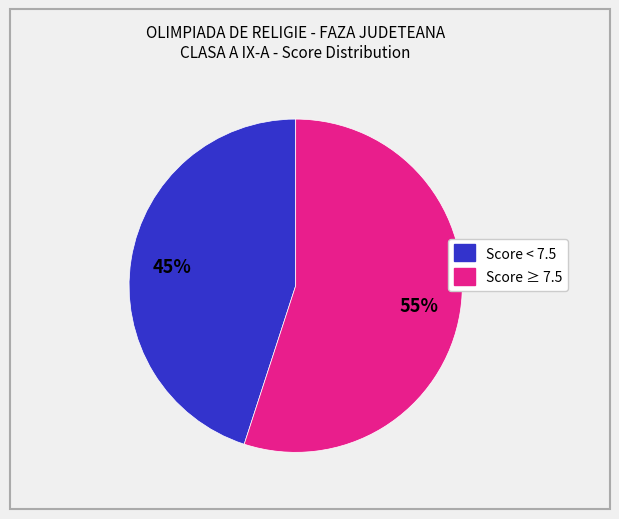

To the nearest percent, what is the difference between the largest and smallest slice percentages?

10%